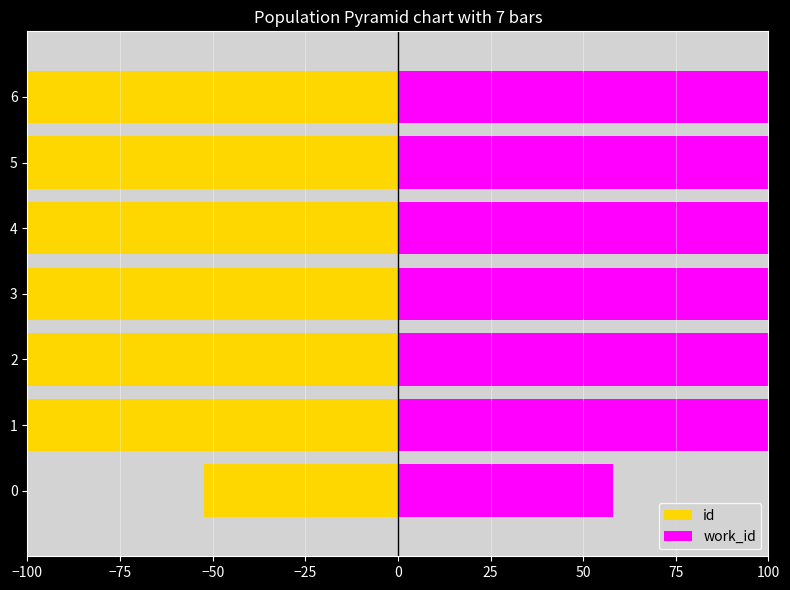

Which series has the largest range (max minus min)?

id